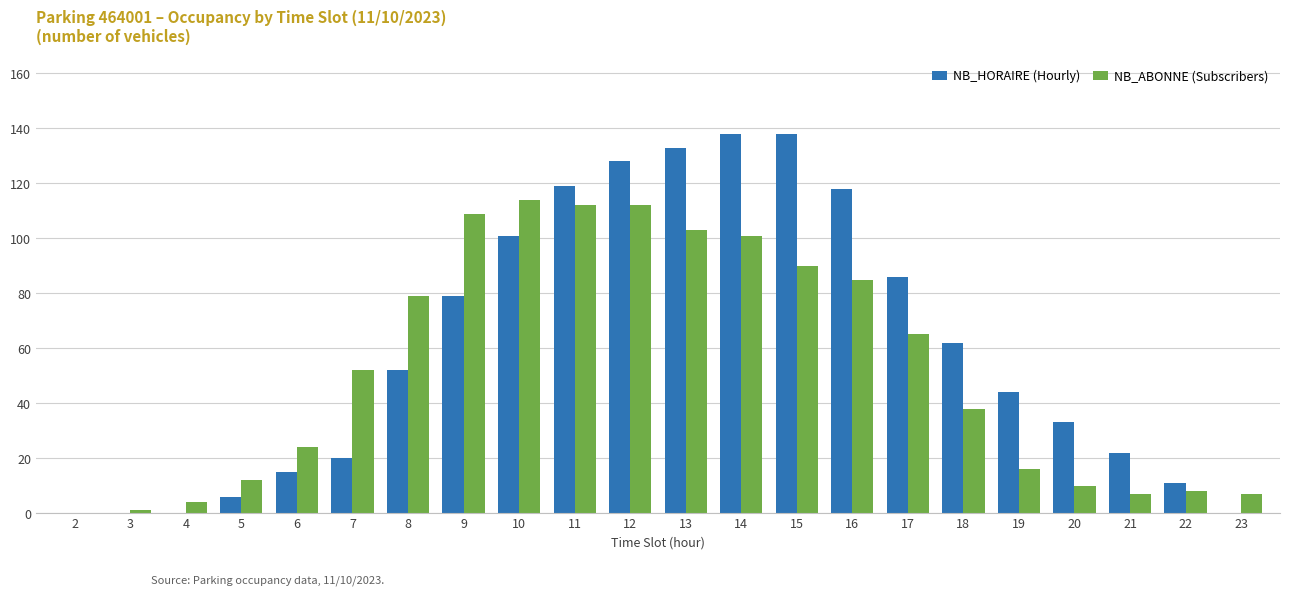

Which series changed the most between 8 and 22?

NB_ABONNE (Subscribers)